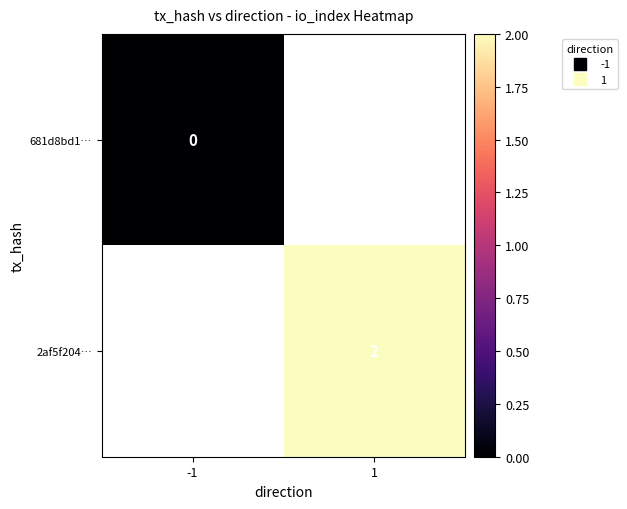

Rank the categories by 2af5f204… value from lowest to highest.

-1, 1